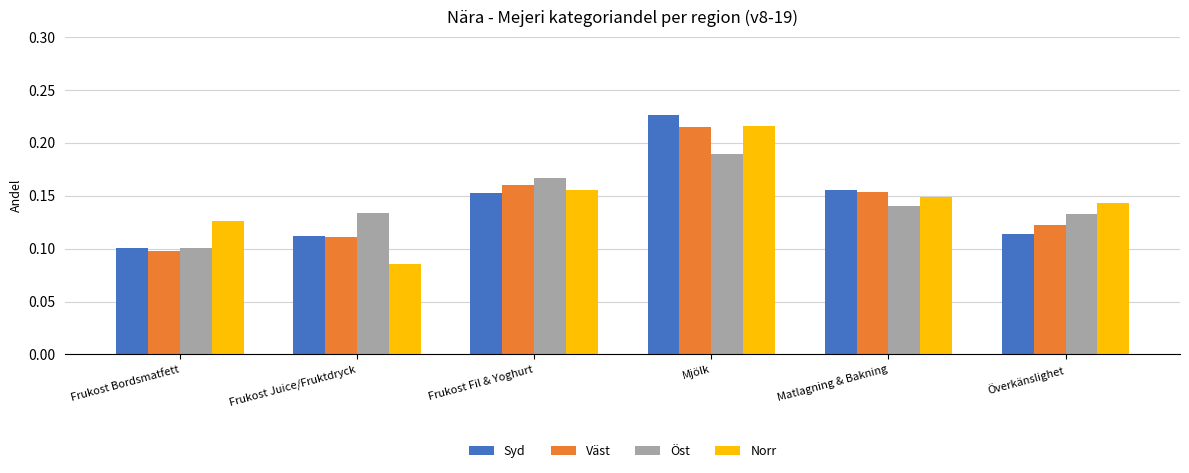

At which label is Norr closest to 0?

Frukost Juice/Fruktdryck